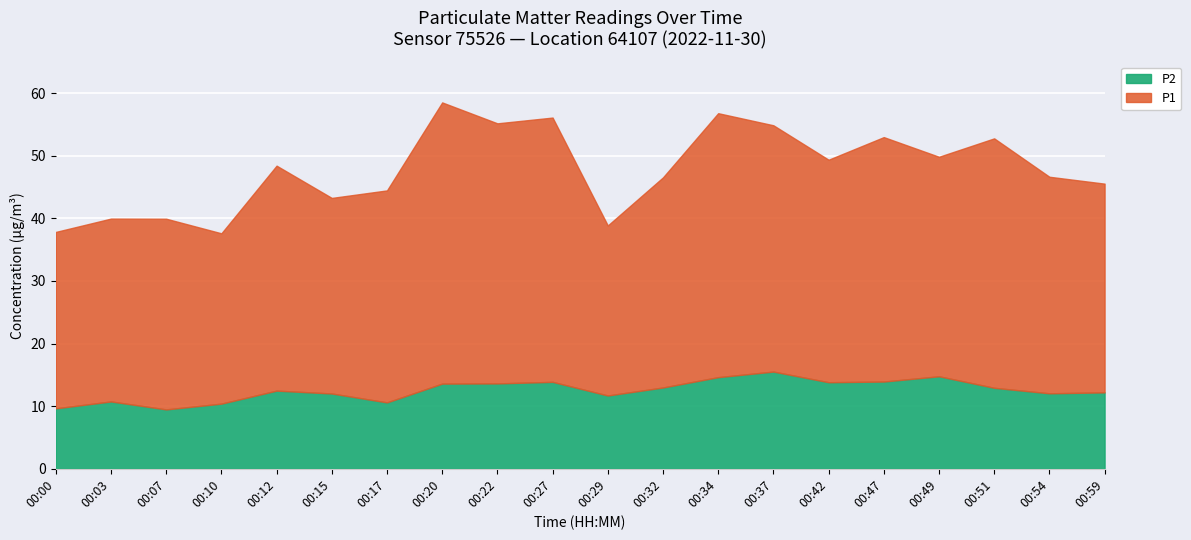

What are all the series names shown in the legend?

P2, P1